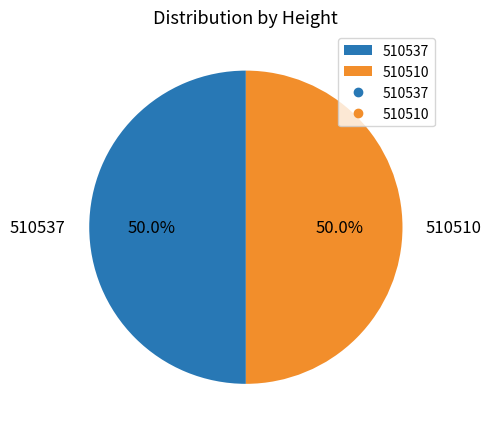

What is the ratio of the value at 510510 to the value at 510537?

1.0